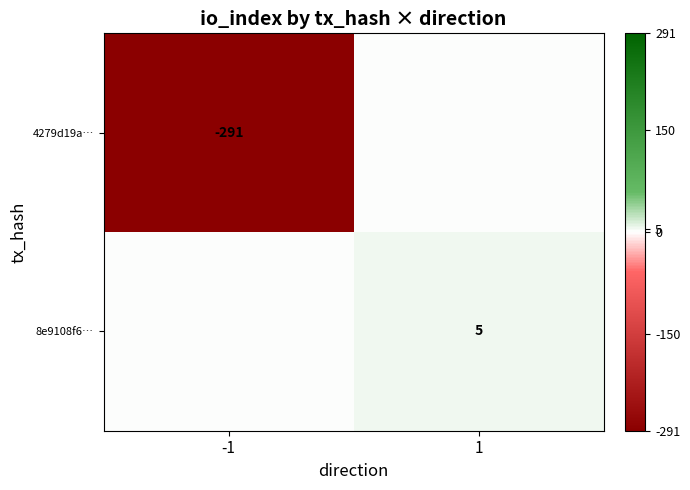

True or false: 8e9108f6… has a value of 5 at 1.

True